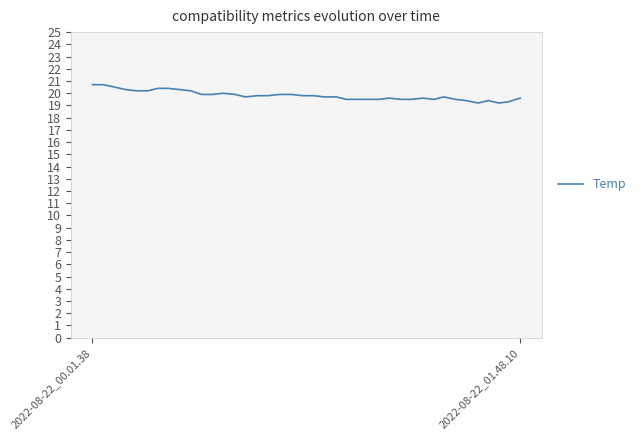

What is the greatest value displayed?

20.7